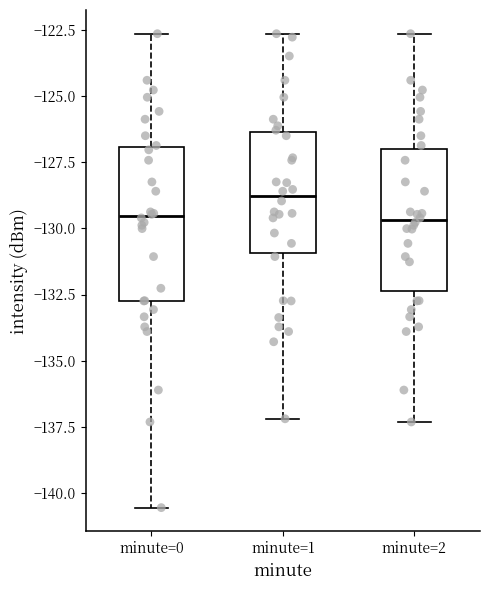

Where is the lower edge of the box for minute=2 on the y-axis? The values are not printed on the chart, so give them approximately, as read against the axis.

-132.5